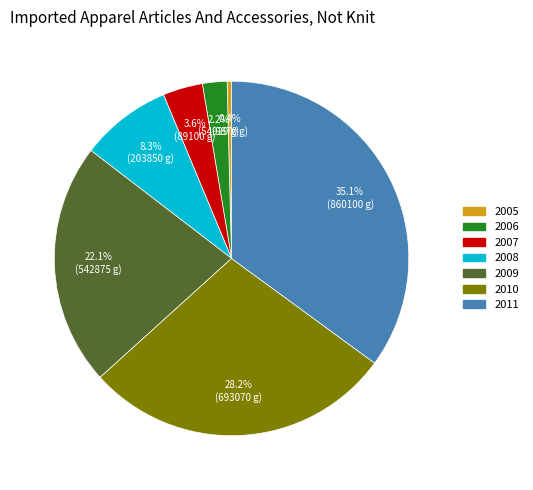

Does 2009 represent more than half of the total?

No